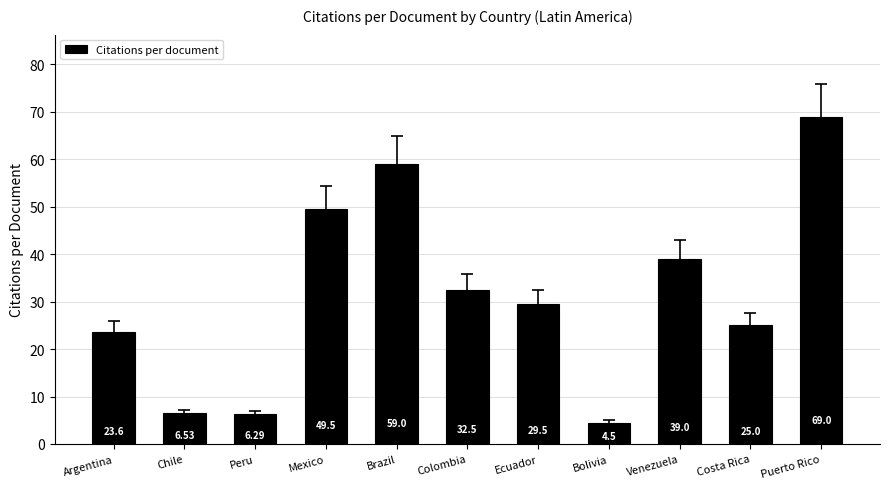

Approximately how many times larger is the value at Colombia compared to Argentina?

1.4